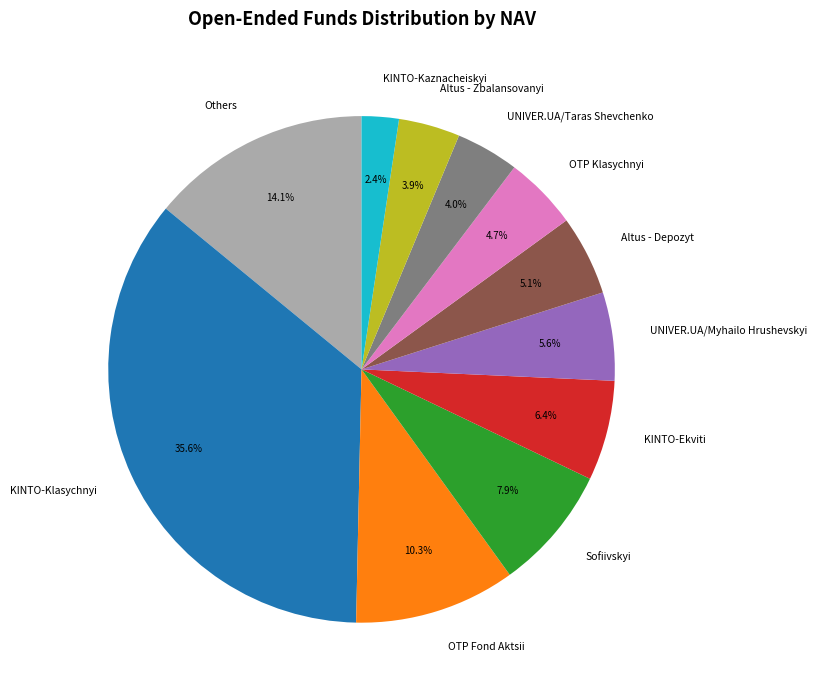

Approximately how many times larger is the value at Altus - Zbalansovanyi compared to UNIVER.UA/Taras Shevchenko?

1.0